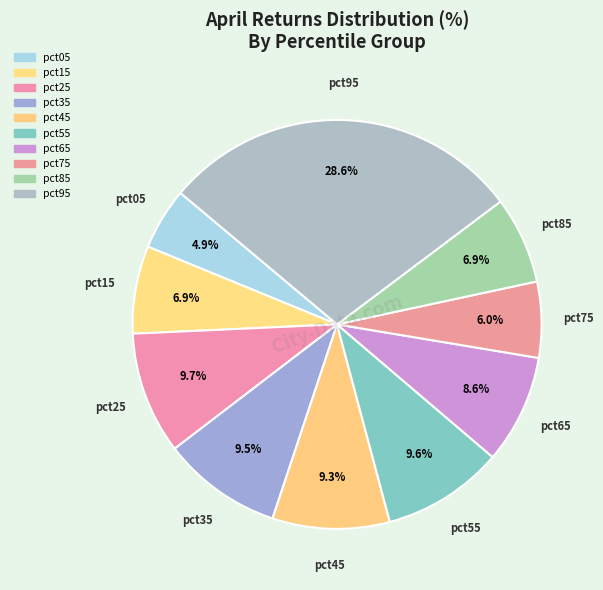

Count the number of slices in the pie.

10